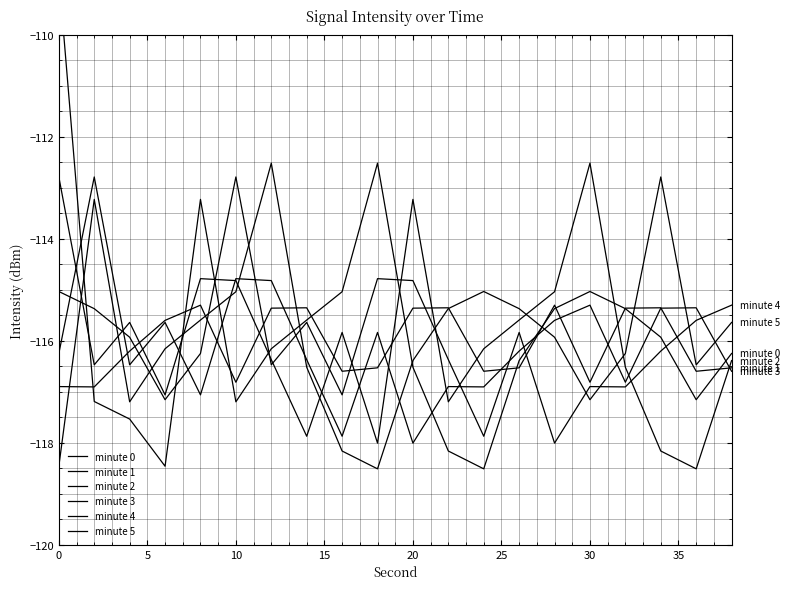

What is the value of the minute 4 point at the 17th from the left?

-116.9